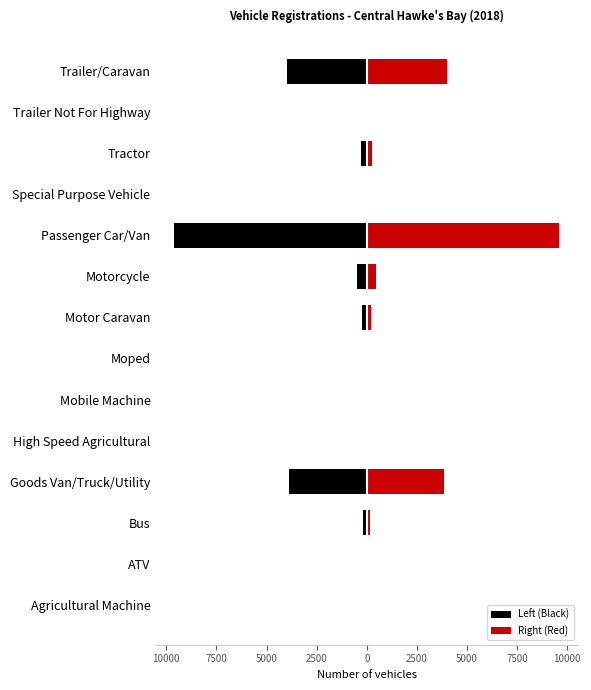

Which series has the widest spread of values?

Left (Black)